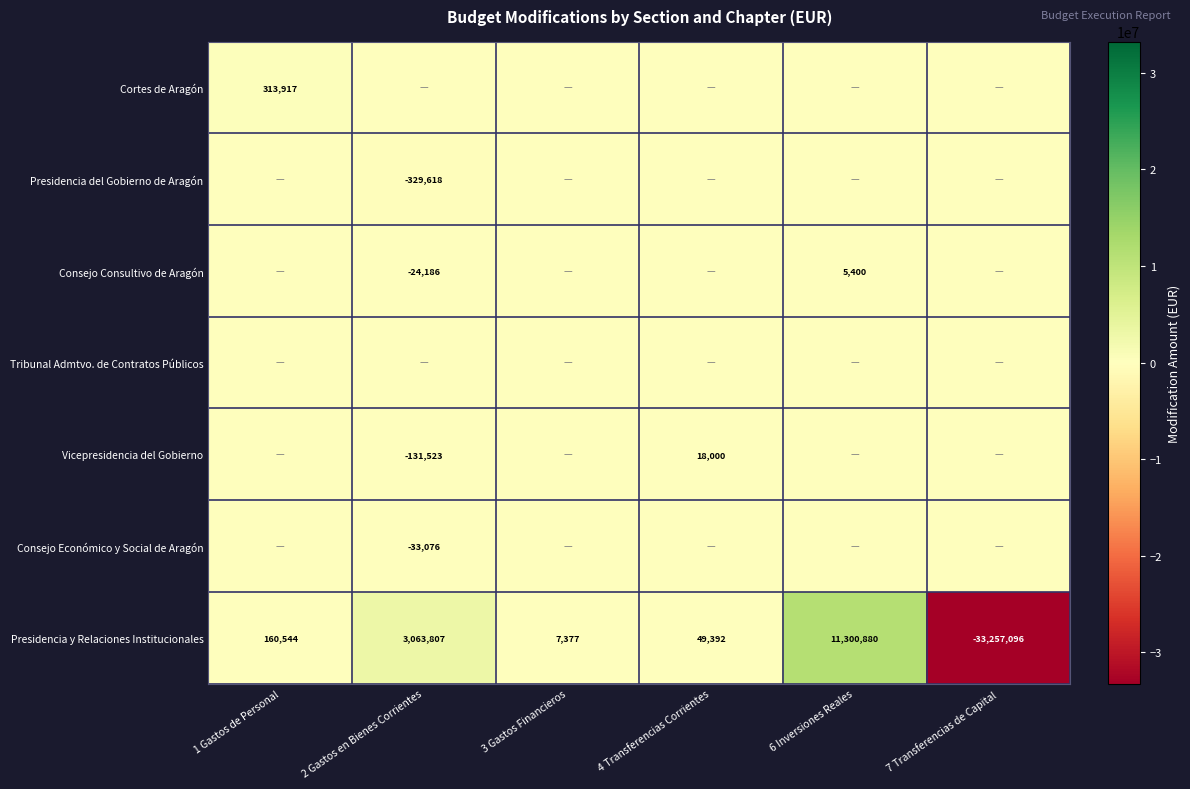

What value does the Presidencia y Relaciones Institucionales series have at 1 Gastos de Personal?

160544